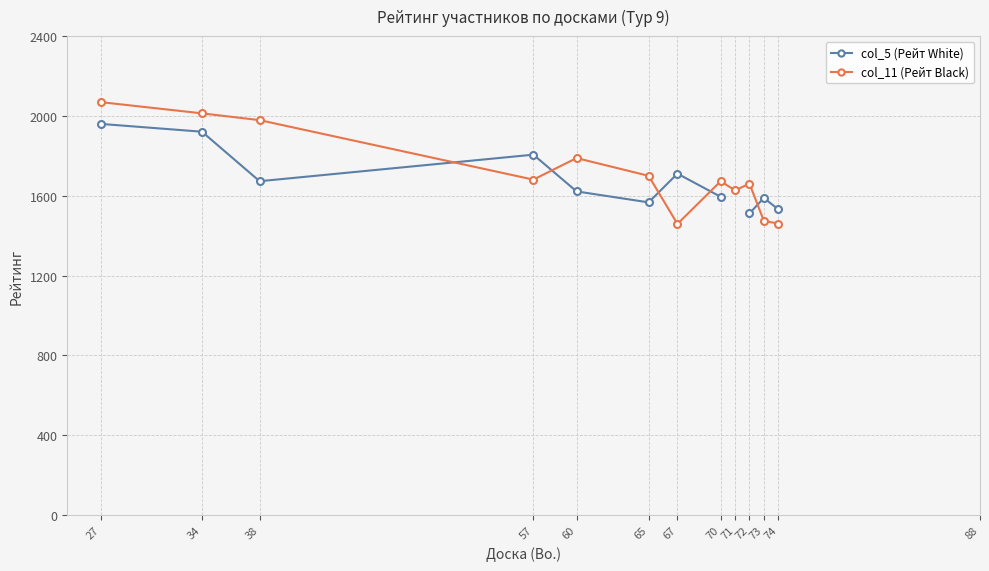

How many data points in col_11 (Рейт Black) are above 1681?

5